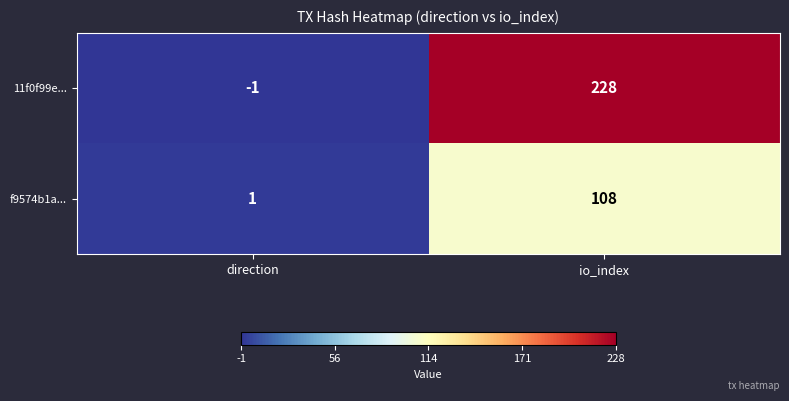

Count the number of categories in the chart.

2